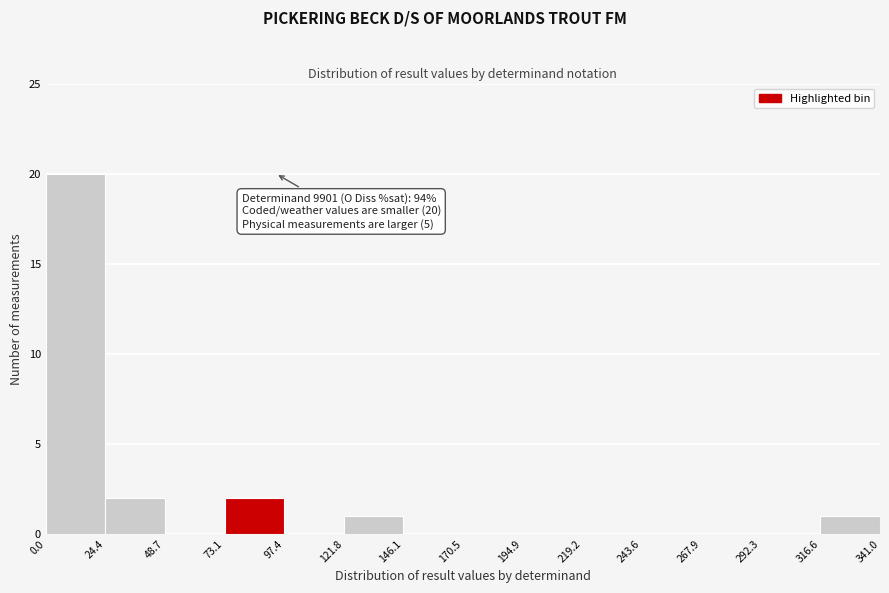

Which range on the x-axis has the tallest bar?

0.0 to 24.4